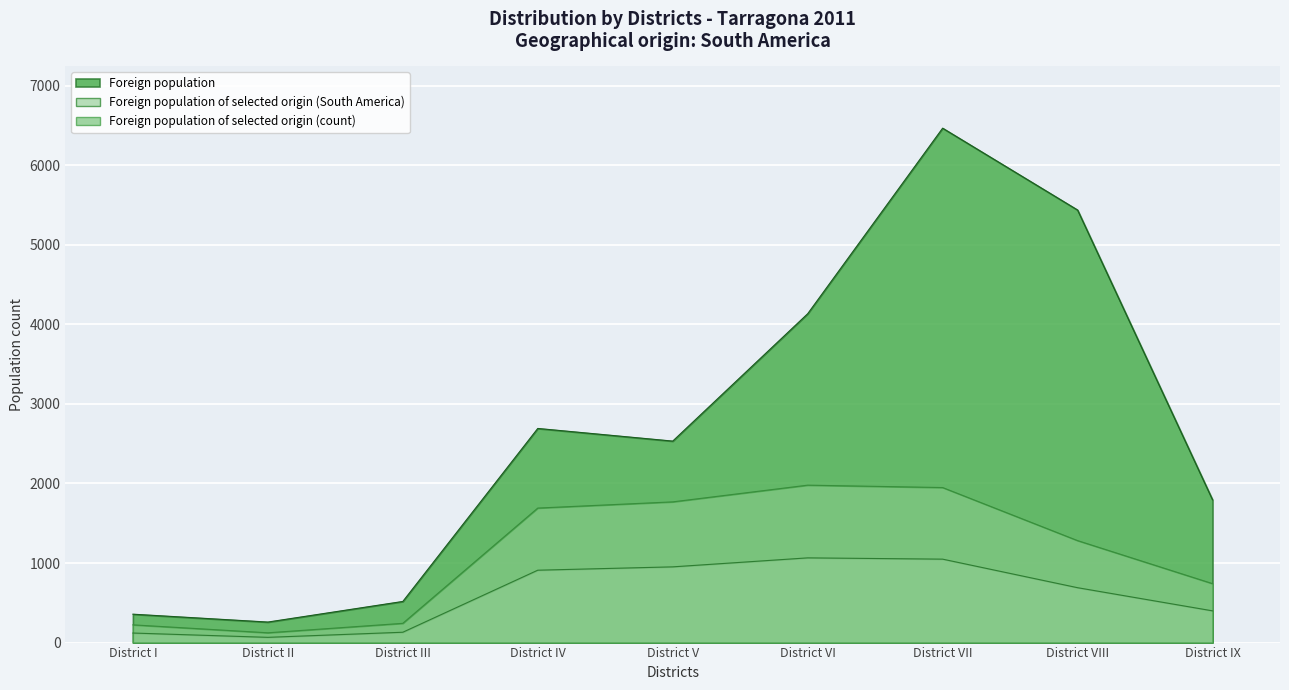

At which category does Foreign population reach its first local peak?

District IV